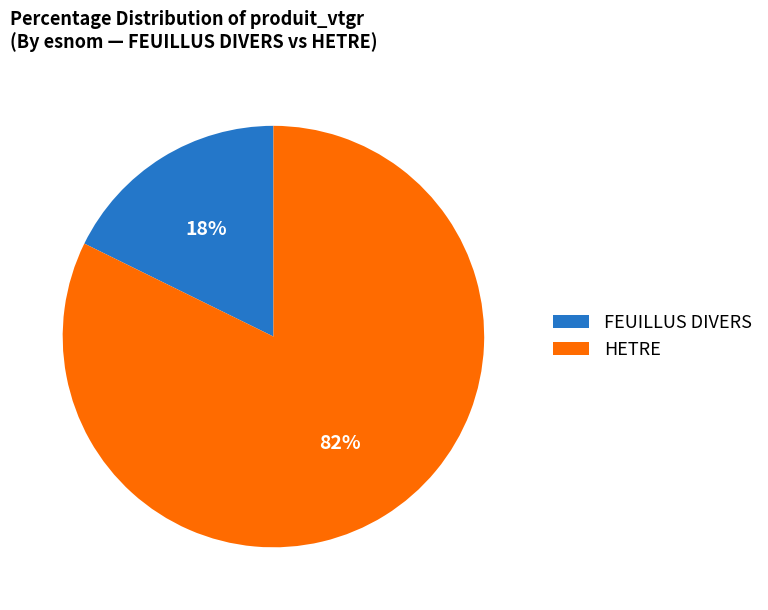

Approximately how many times larger is the value at HETRE compared to FEUILLUS DIVERS?

4.6